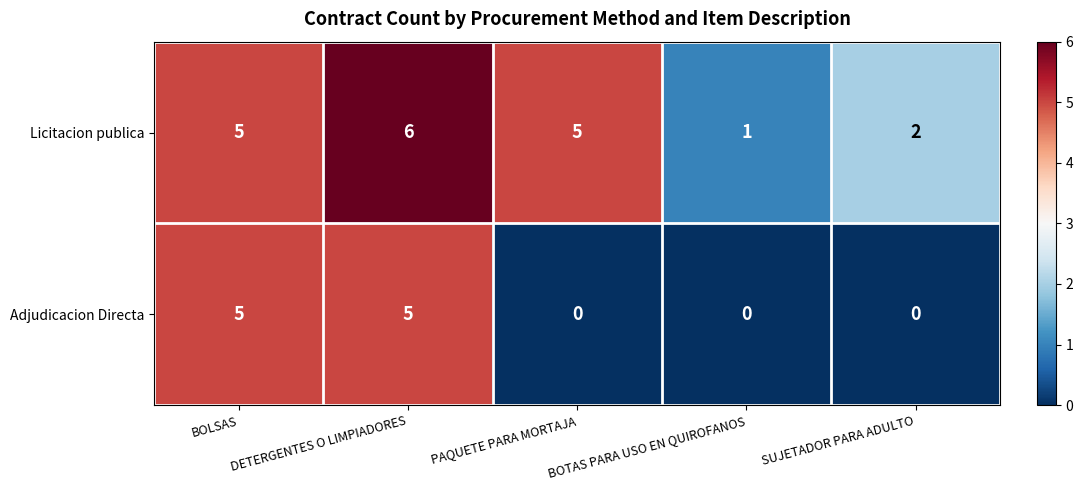

Is it true that Adjudicacion Directa equals 0 at BOTAS PARA USO EN QUIROFANOS?

True